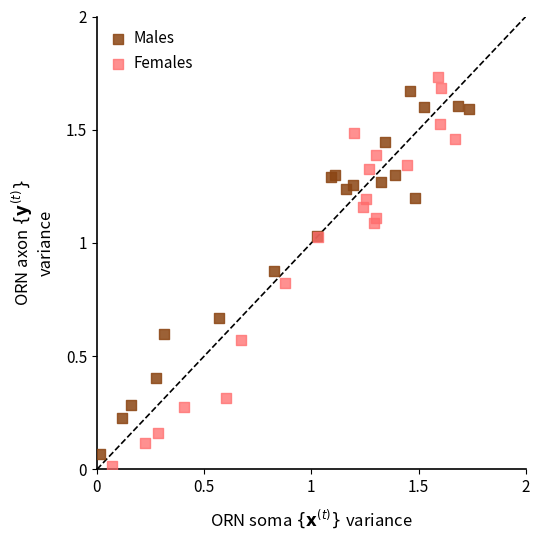

Which series has the widest spread of Y values?

Females